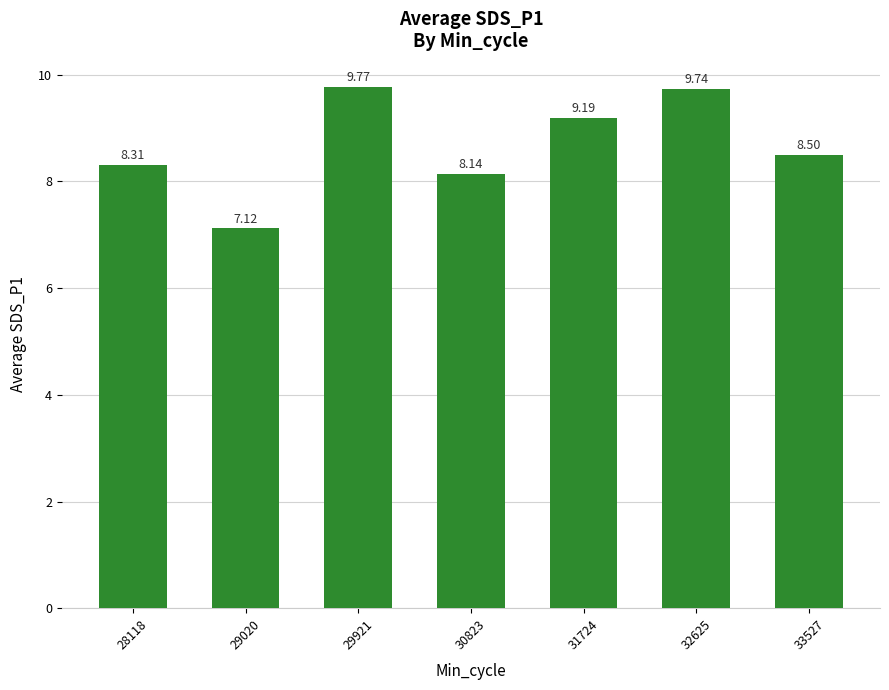

Does the chart contain stacked bars?

No